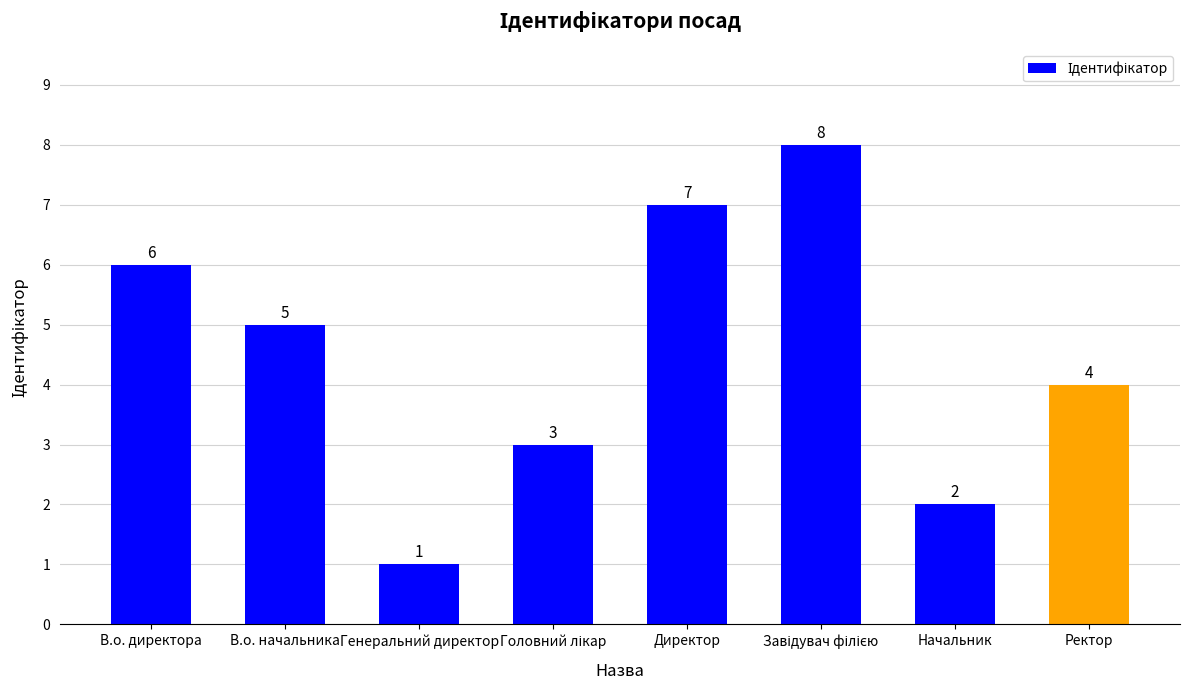

What is the ratio of the value at Ректор to the value at Генеральний директор?

4.0